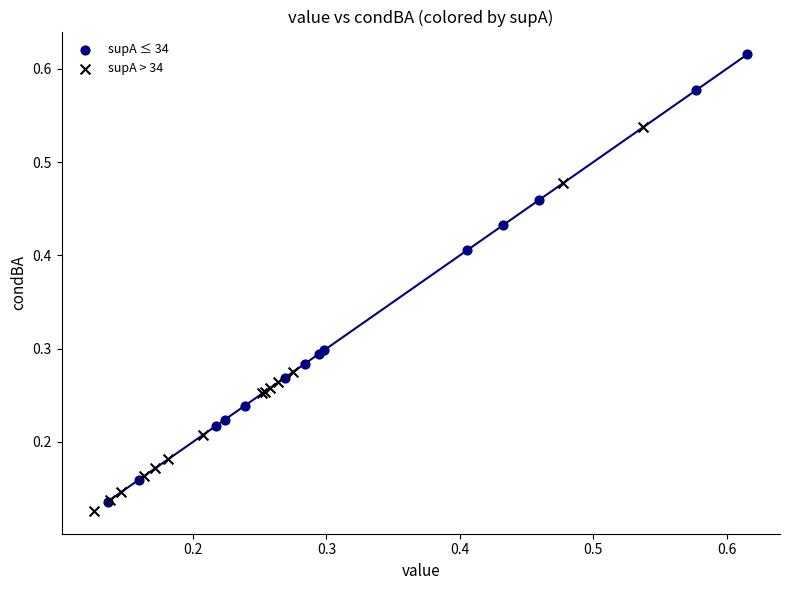

Which series has the widest spread of Y values?

supA ≤ 34